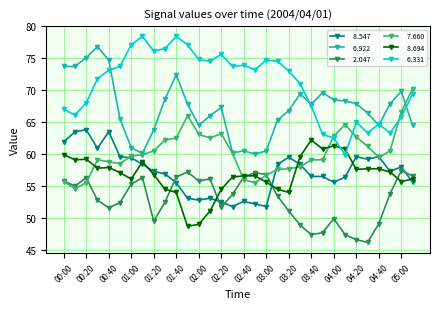

What is the maximum value shown in the chart?

78.4